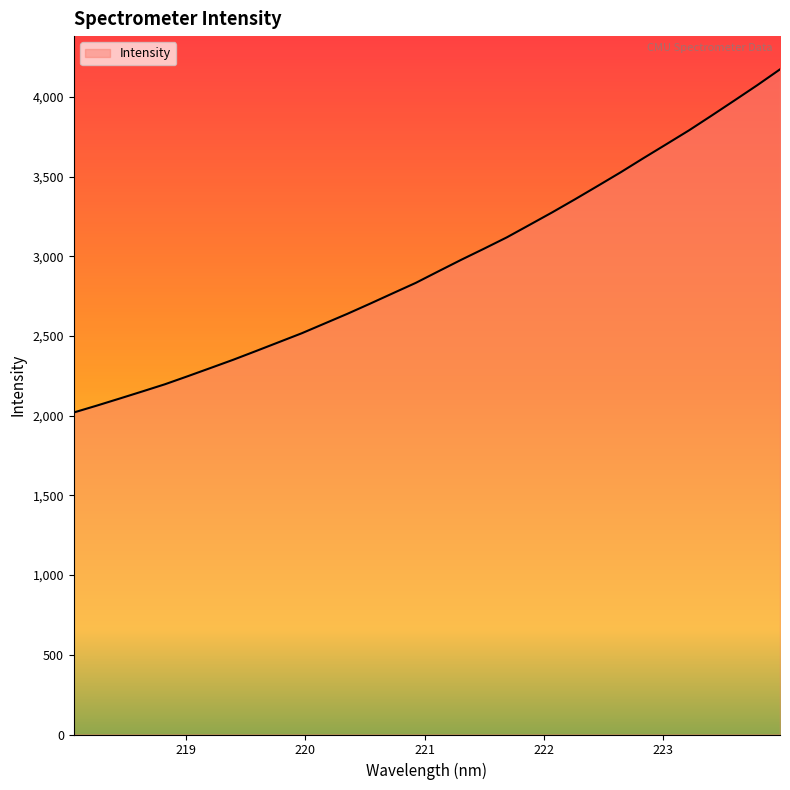

What is the difference between the maximum and minimum values?

2152.8